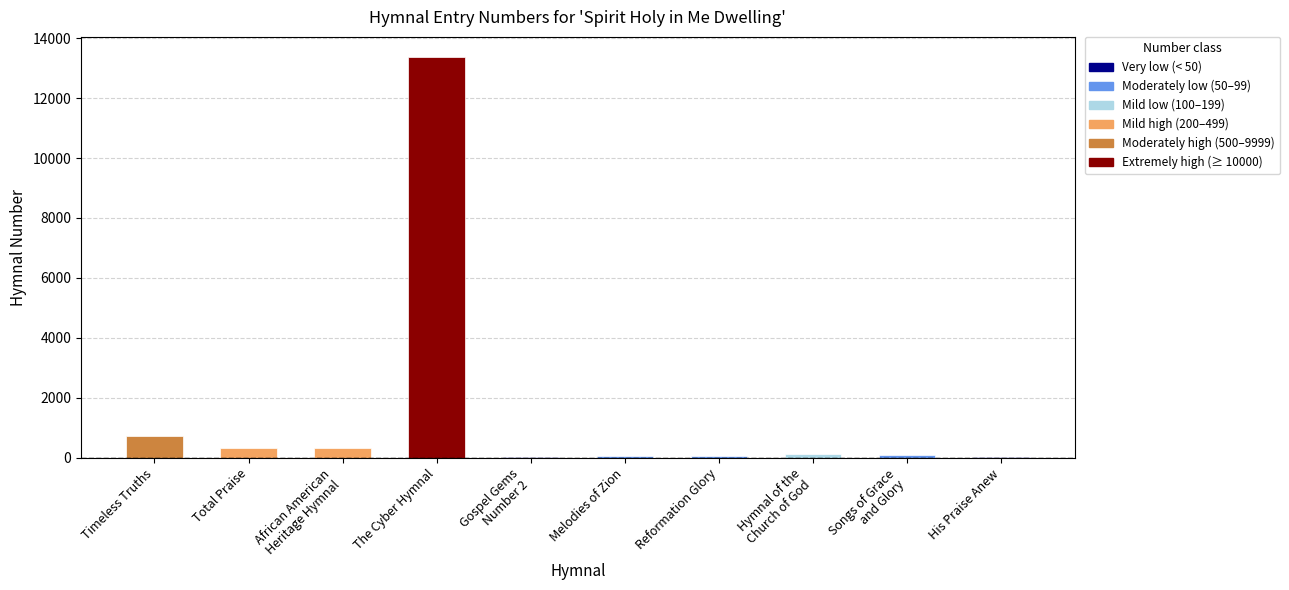

Between African American
Heritage Hymnal and Hymnal of the
Church of God, which is larger?

African American
Heritage Hymnal